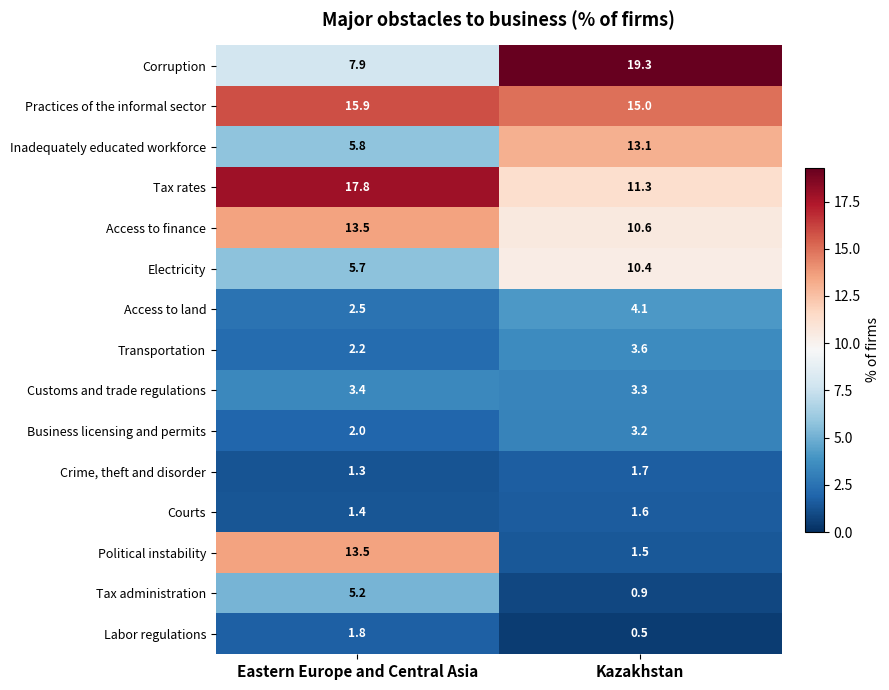

What is the greatest value displayed?

19.3